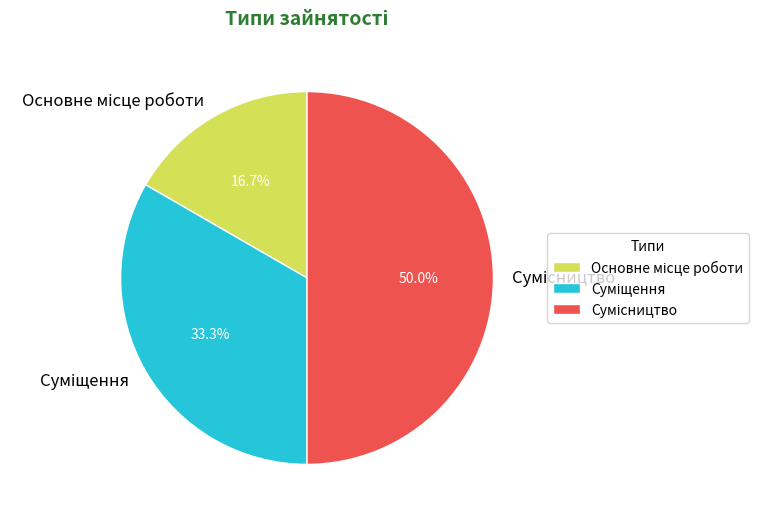

How many segments does this pie chart have?

3